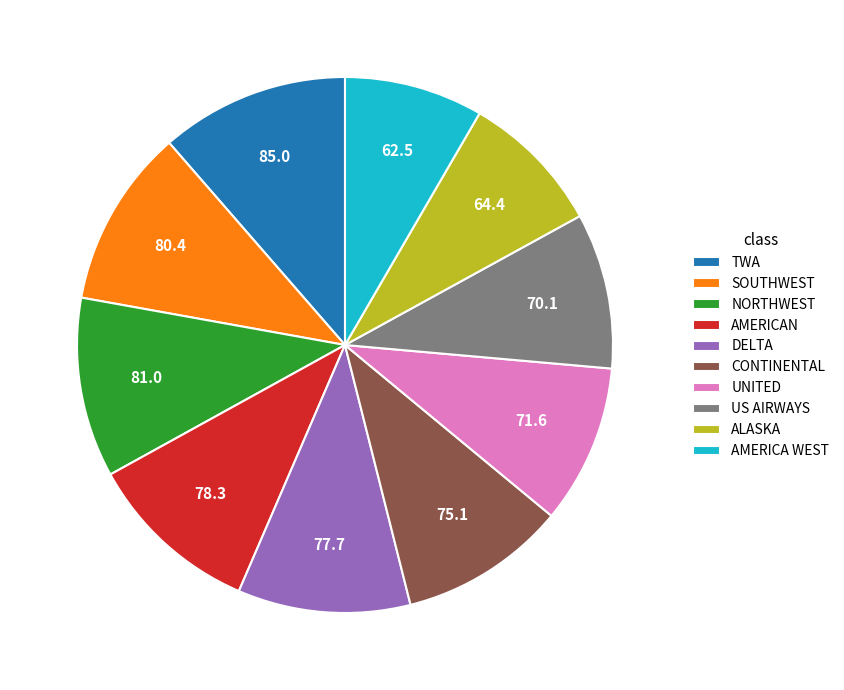

Combined, do NORTHWEST and AMERICAN account for over 50%?

No